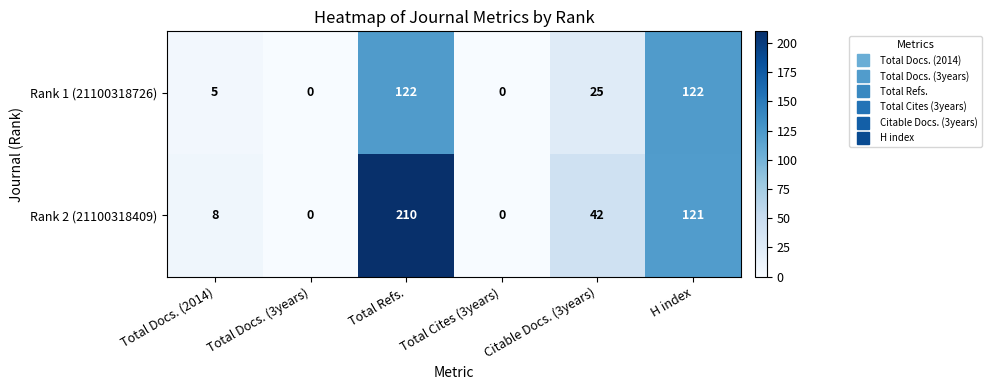

Rank the series by their maximum value, from highest to lowest.

Rank 2 (21100318409), Rank 1 (21100318726)